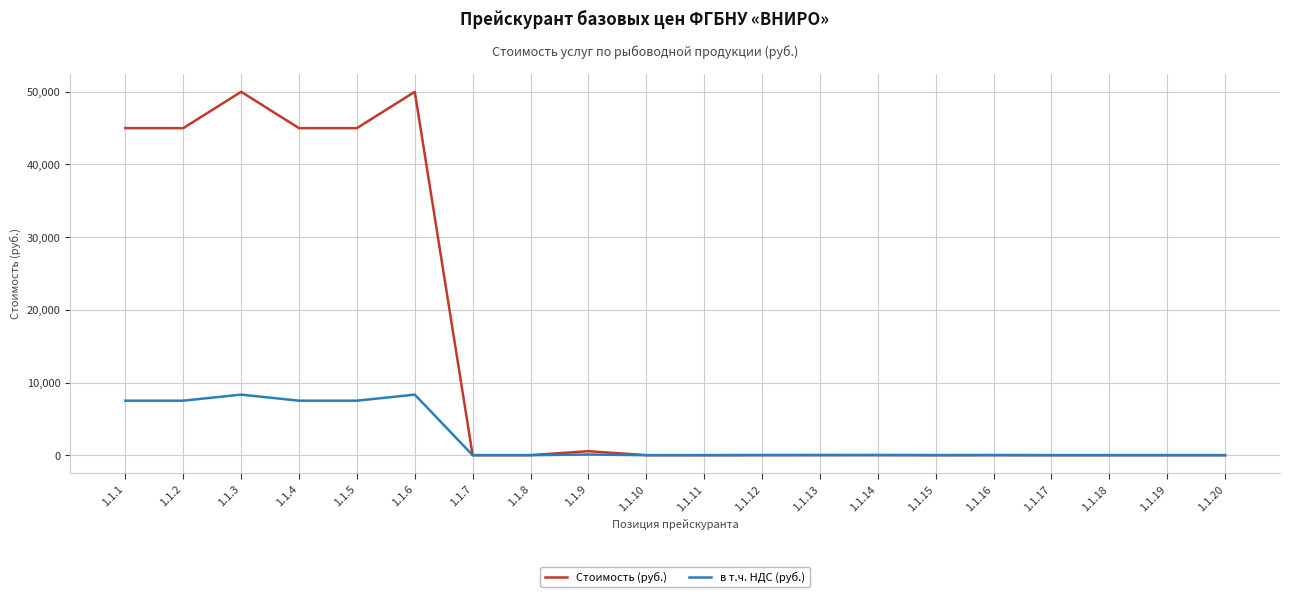

Rank the series by their maximum value, from lowest to highest.

в т.ч. НДС (руб.), Стоимость (руб.)